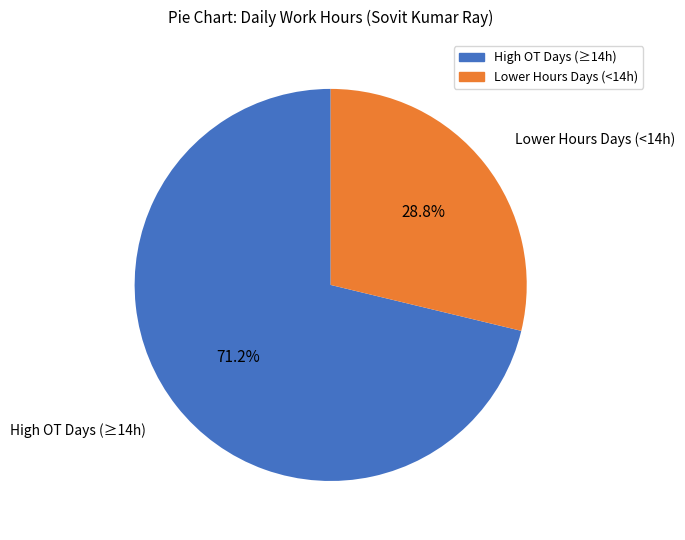

Is there a majority slice in this chart?

Yes